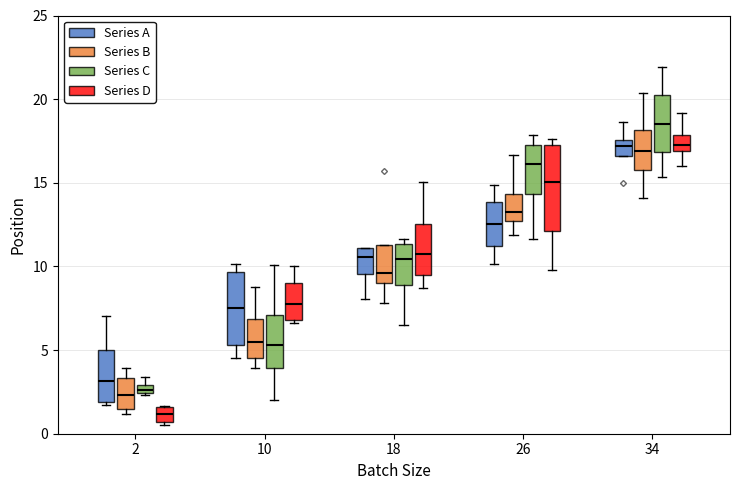

Which box is the tallest, from its lower edge to its upper edge?

26 (Series D)